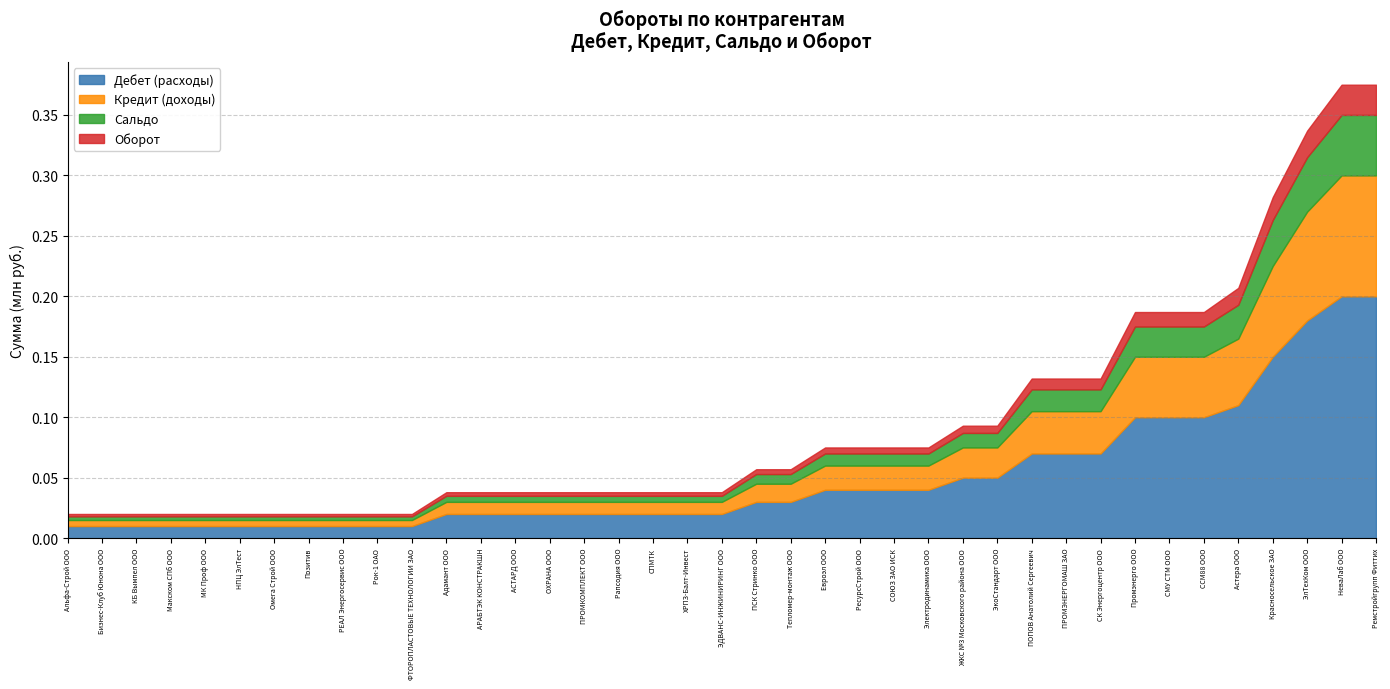

Reading left to right, transcribe all the data shown in this chart.

Дебет (расходы): 0.0	0.0	0.0	0.0	0.0	0.0	0.0	0.0	0.0	0.0	0.0	0.0	0.0	0.0	0.0	0.0	0.0	0.0	0.0	0.0	0.0	0.0	0.0	0.0	0.0	0.0	0.1	0.1	0.1	0.1	0.1	0.1	0.1	0.1	0.1	0.1	0.2	0.2	0.2
Кредит (доходы): 0.0	0.0	0.0	0.0	0.0	0.0	0.0	0.0	0.0	0.0	0.0	0.0	0.0	0.0	0.0	0.0	0.0	0.0	0.0	0.0	0.0	0.0	0.0	0.0	0.0	0.0	0.0	0.0	0.0	0.0	0.0	0.1	0.1	0.1	0.1	0.1	0.1	0.1	0.1
Сальдо: 0.0	0.0	0.0	0.0	0.0	0.0	0.0	0.0	0.0	0.0	0.0	0.0	0.0	0.0	0.0	0.0	0.0	0.0	0.0	0.0	0.0	0.0	0.0	0.0	0.0	0.0	0.0	0.0	0.0	0.0	0.0	0.0	0.0	0.0	0.0	0.0	0.0	0.1	0.1
Оборот: 0.0	0.0	0.0	0.0	0.0	0.0	0.0	0.0	0.0	0.0	0.0	0.0	0.0	0.0	0.0	0.0	0.0	0.0	0.0	0.0	0.0	0.0	0.0	0.0	0.0	0.0	0.0	0.0	0.0	0.0	0.0	0.0	0.0	0.0	0.0	0.0	0.0	0.0	0.0